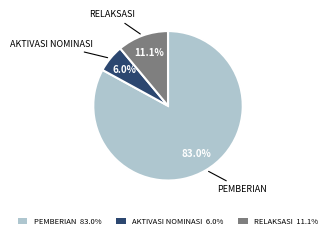

How much of the chart is everything except RELAKSASI 11.1%?

88.9%